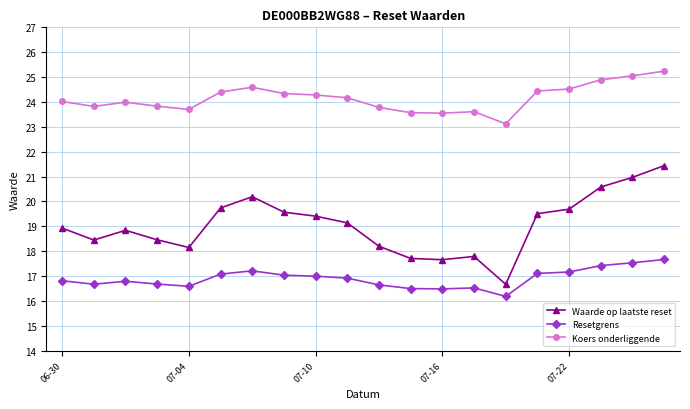

What is the smallest value displayed?

16.2